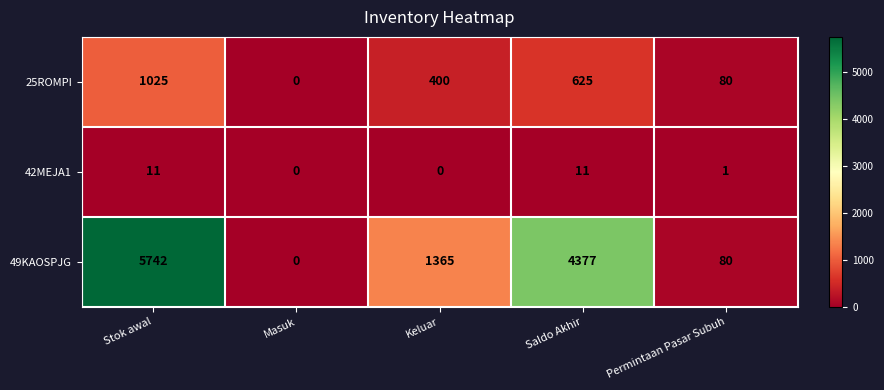

Reading right to left, list all the values displayed in this chart.

25ROMPI: 80	625	400	0	1025
42MEJA1: 1	11	0	0	11
49KAOSPJG: 80	4377	1365	0	5742